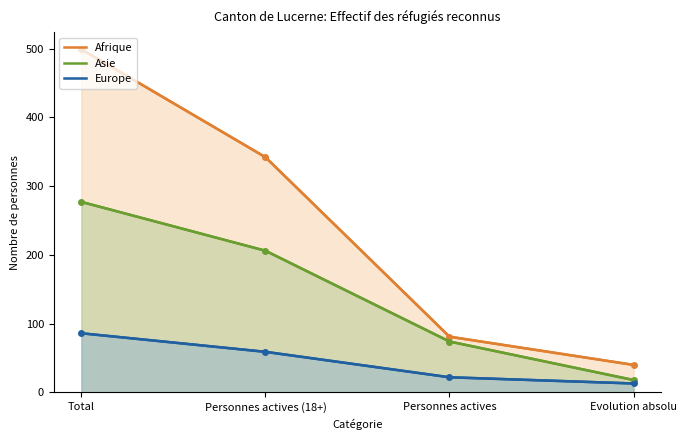

Reading left to right, what are all the values shown in this chart?

Afrique: Total=499	Personnes actives (18+)=342	Personnes actives=81	Evolution absolu=40
Asie: Total=277	Personnes actives (18+)=206	Personnes actives=74	Evolution absolu=18
Europe: Total=86	Personnes actives (18+)=59	Personnes actives=22	Evolution absolu=13